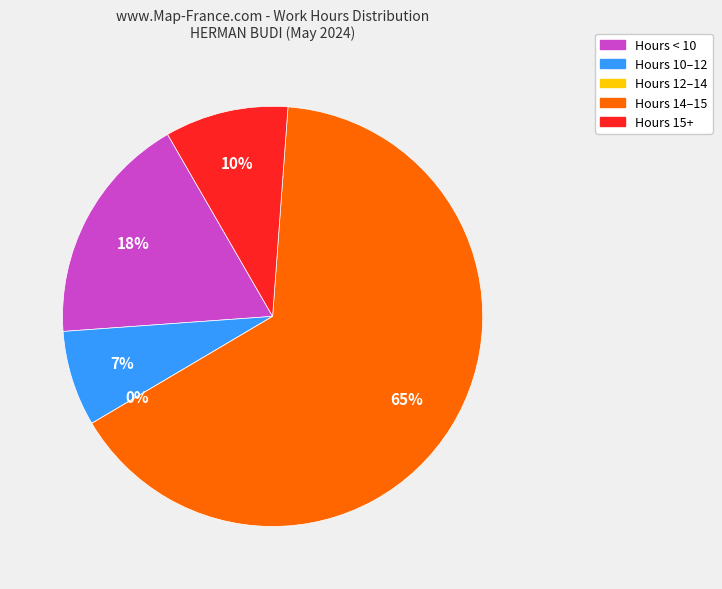

True or false: Day 13 accounts for 1% of the total.

False